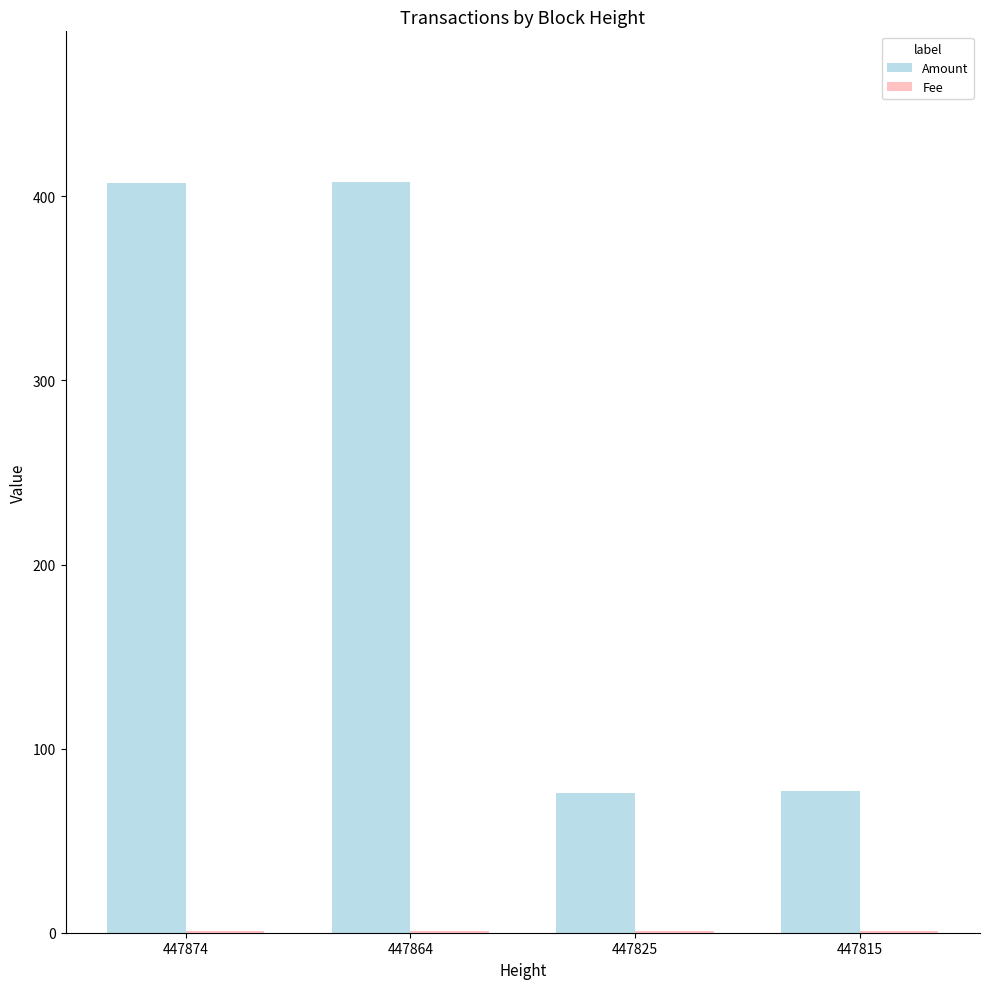

What is the greatest value displayed?

408